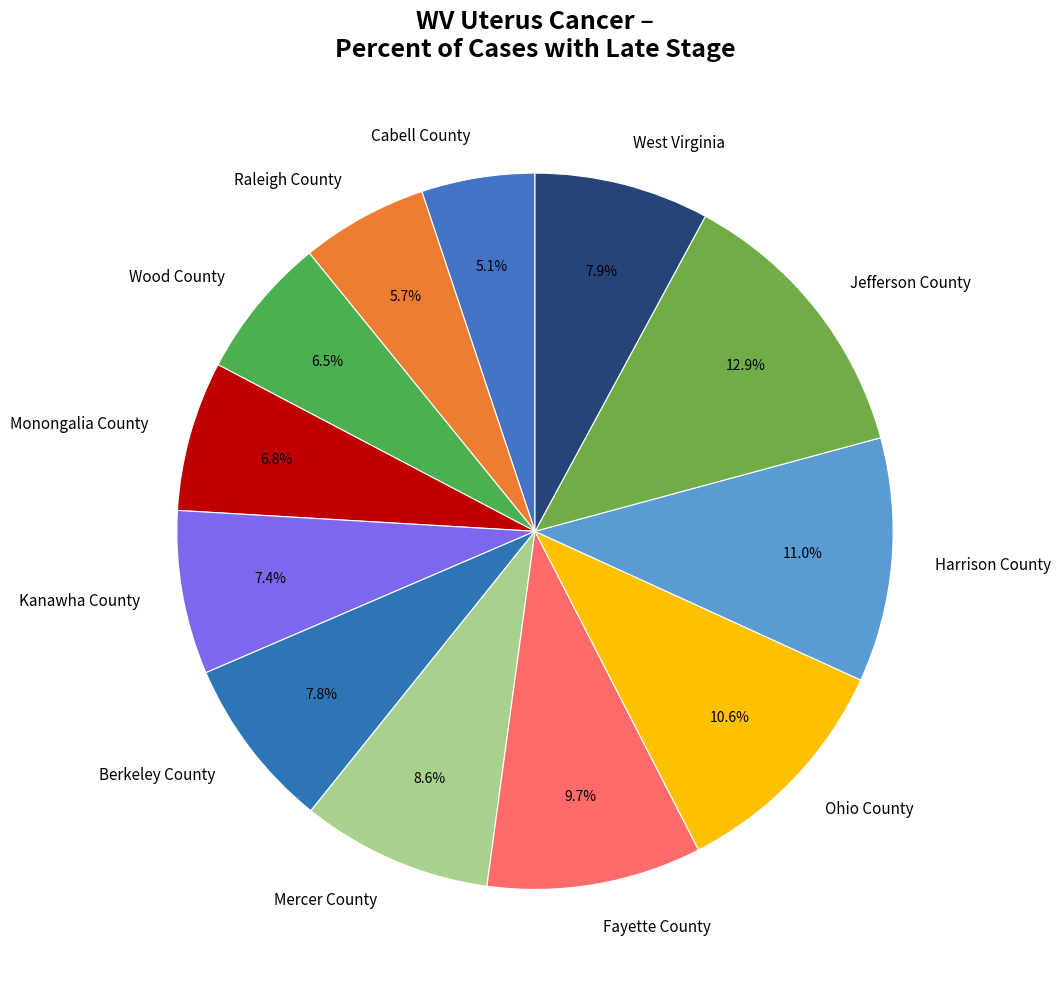

Which category has the smallest portion of the pie?

Cabell County